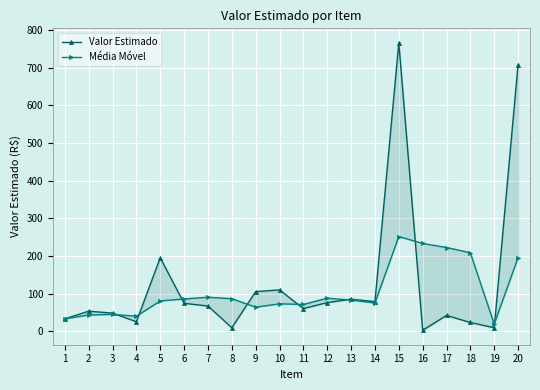

What is the sum of the Valor Estimado values at 13 and 3?

132.8